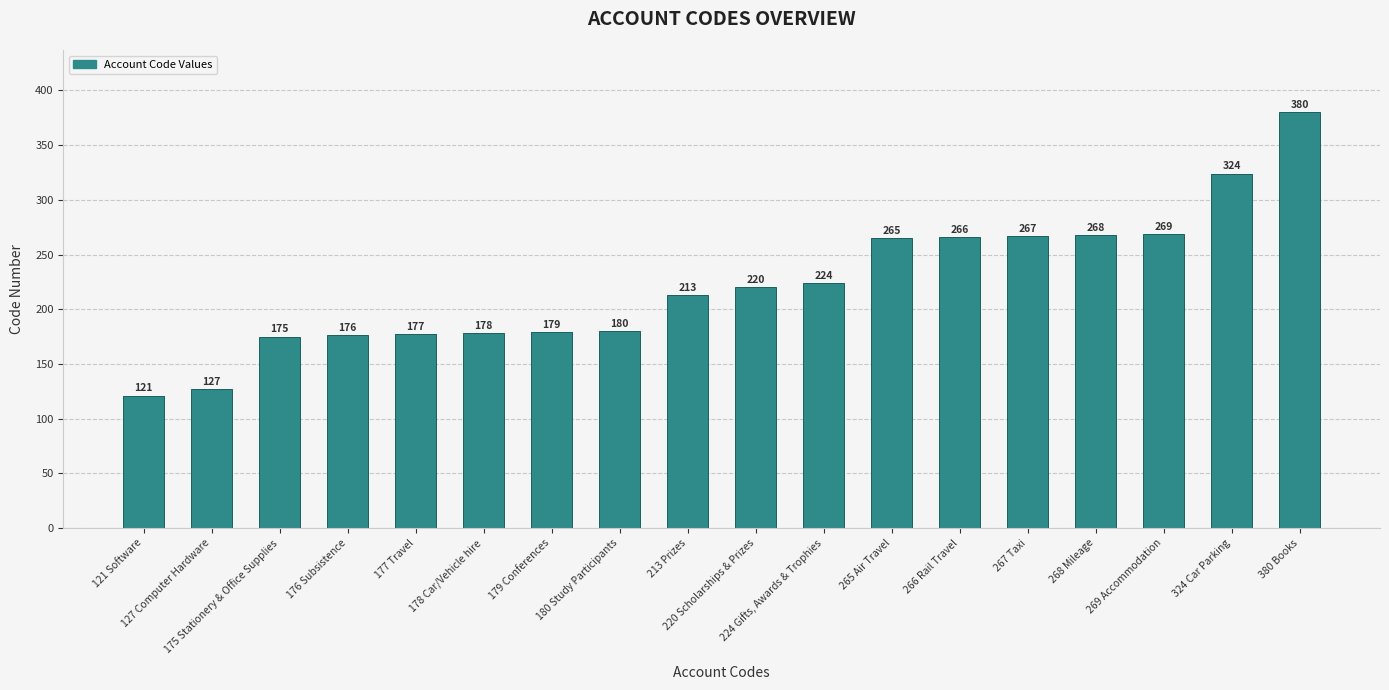

Reading left to right, list all the values displayed in this chart.

121	127	175	176	177	178	179	180	213	220	224	265	266	267	268	269	324	380